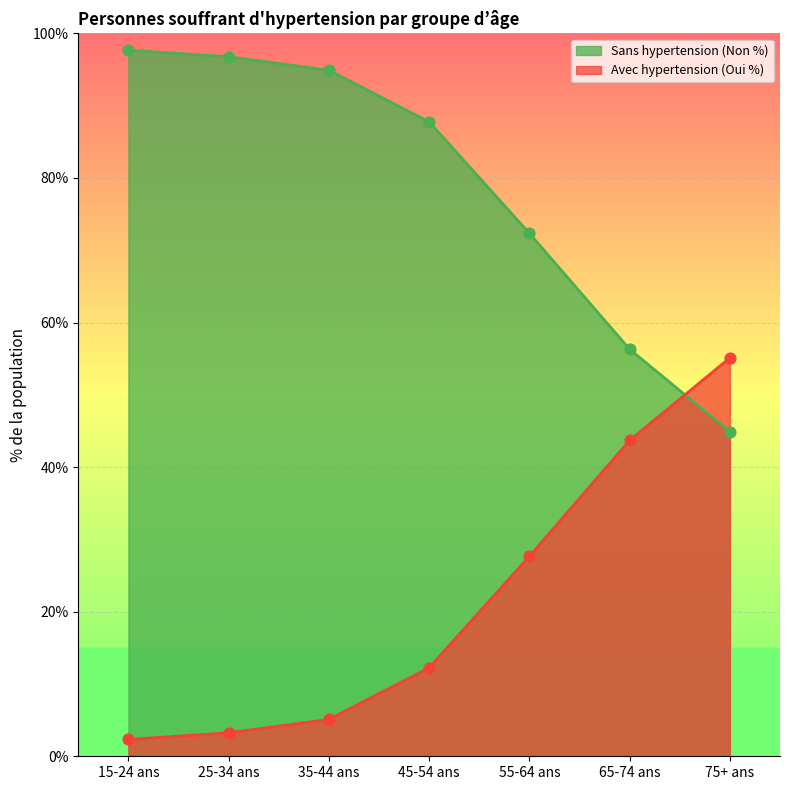

Which series contains the lowest Y value?

Avec hypertension (Oui %)